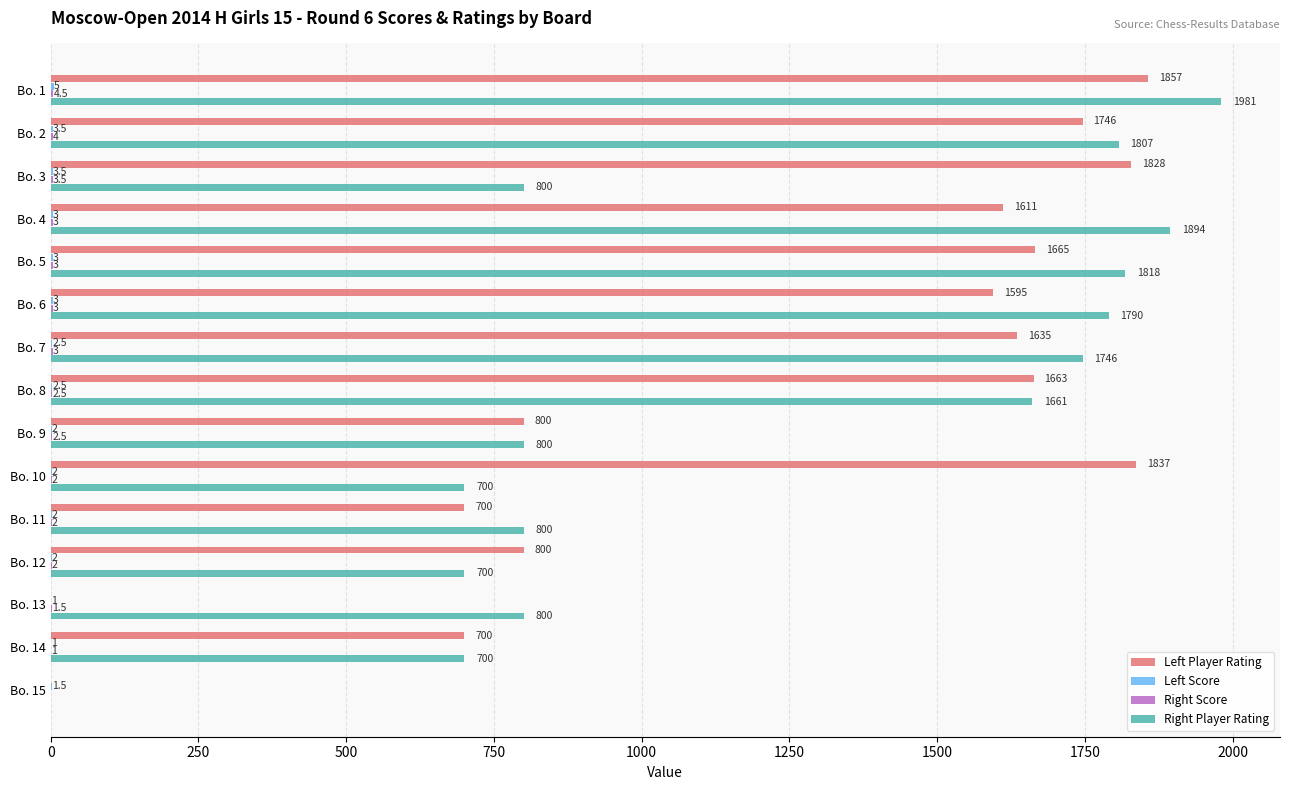

Between Bo. 3 and Bo. 5, which series saw the biggest shift?

Right Player Rating